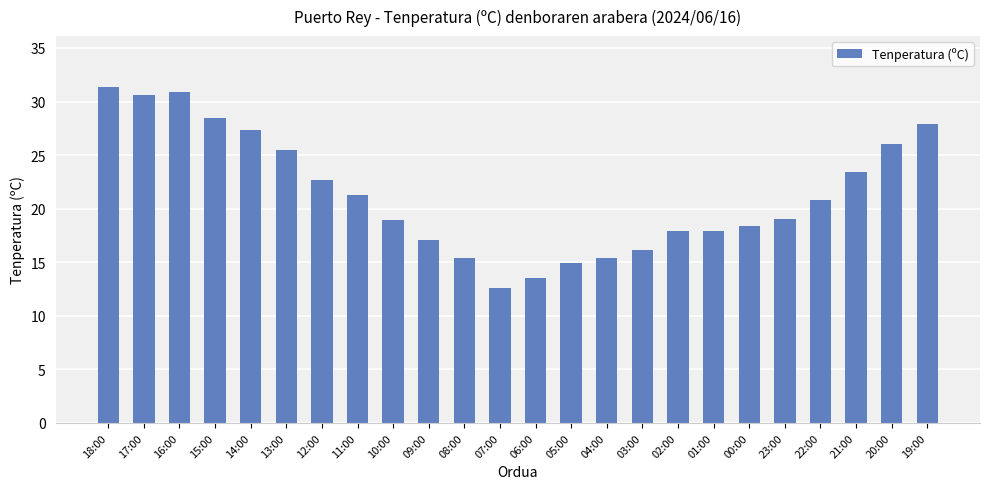

What is the label of the 20th bar from the left?

23:00